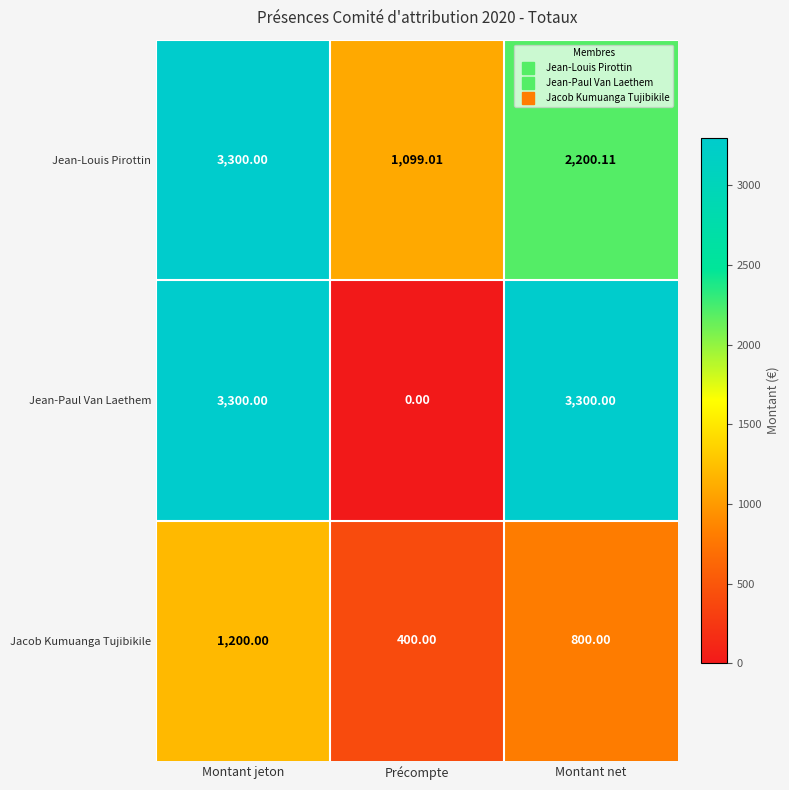

At which category is the sum across all series the highest?

Montant jeton